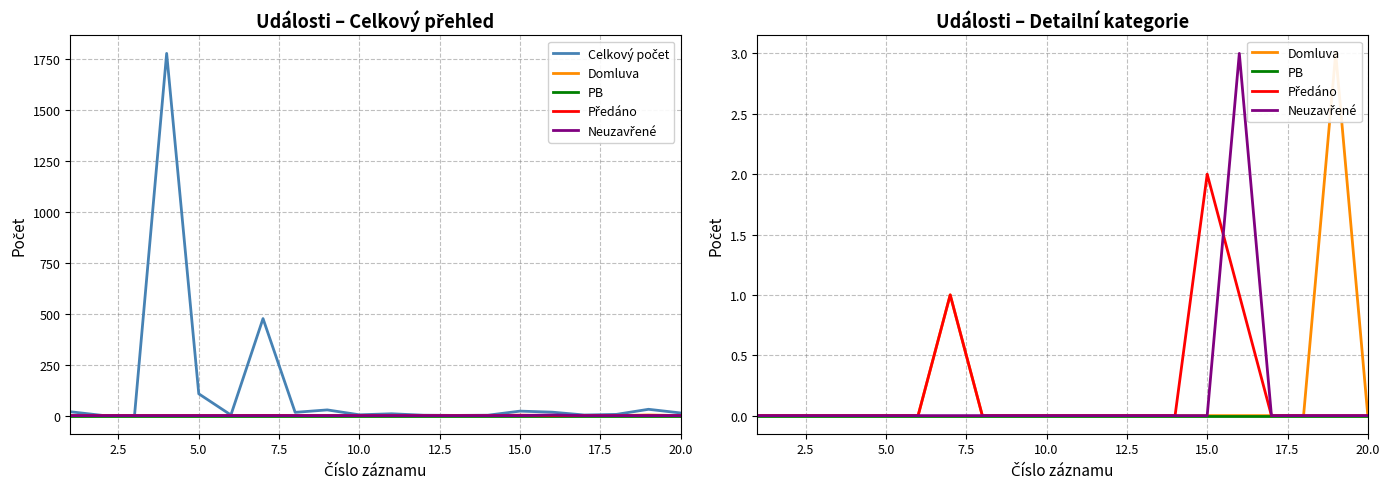

How many values in the Předáno series exceed 0?

3